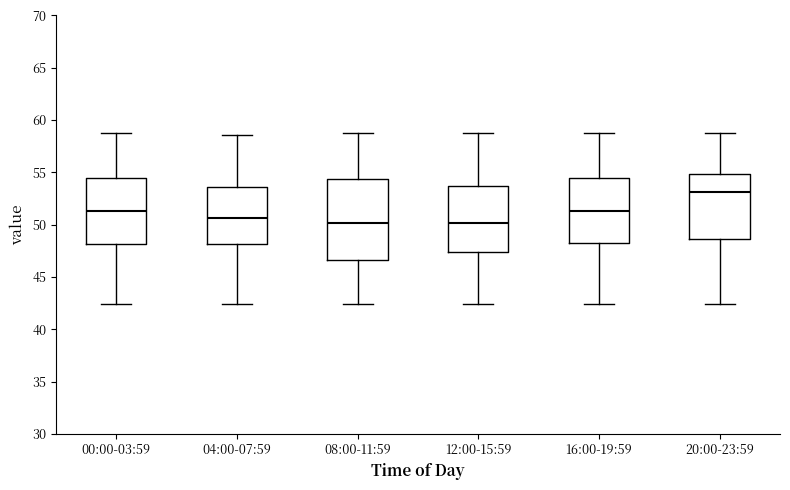

Reading left to right, read every box against the y-axis: the position of its median line, the range the box covers, and the ends of its whiskers. The values are not printed on the chart, so give them approximately, as read against the axis.

00:00-03:59: median 51.5, box 48.0 to 54.5, whiskers 42.5 to 59.0
04:00-07:59: median 50.5, box 48.0 to 53.5, whiskers 42.5 to 58.5
08:00-11:59: median 50.0, box 46.5 to 54.5, whiskers 42.5 to 59.0
12:00-15:59: median 50.0, box 47.5 to 53.5, whiskers 42.5 to 59.0
16:00-19:59: median 51.5, box 48.0 to 54.5, whiskers 42.5 to 59.0
20:00-23:59: median 53.0, box 48.5 to 55.0, whiskers 42.5 to 59.0